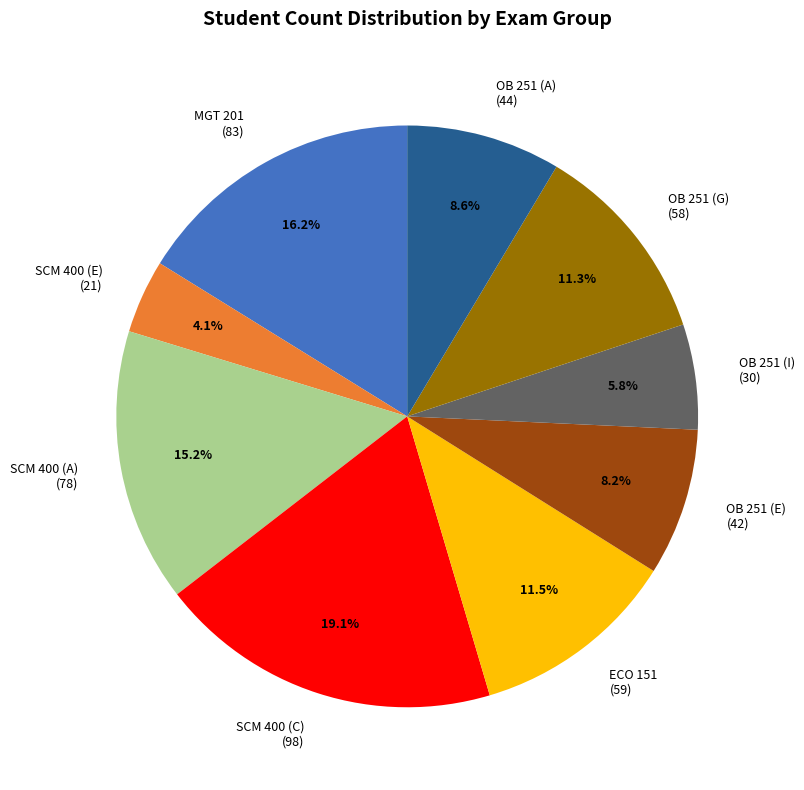

Is the sum of OB 251 (E) (42) and OB 251 (A) (44) greater than half?

No